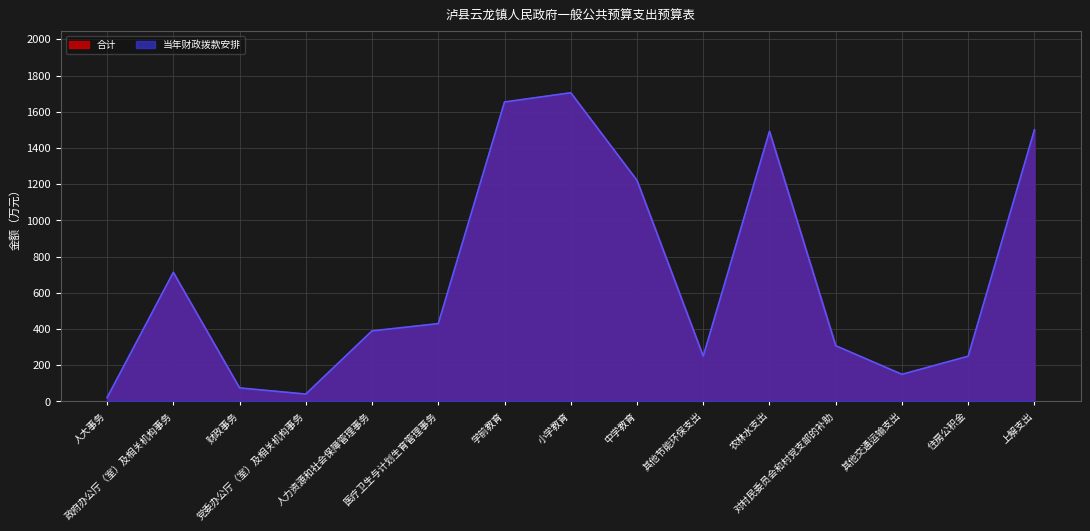

Which category has the highest value in the 当年财政拨款安排 series?

小学教育